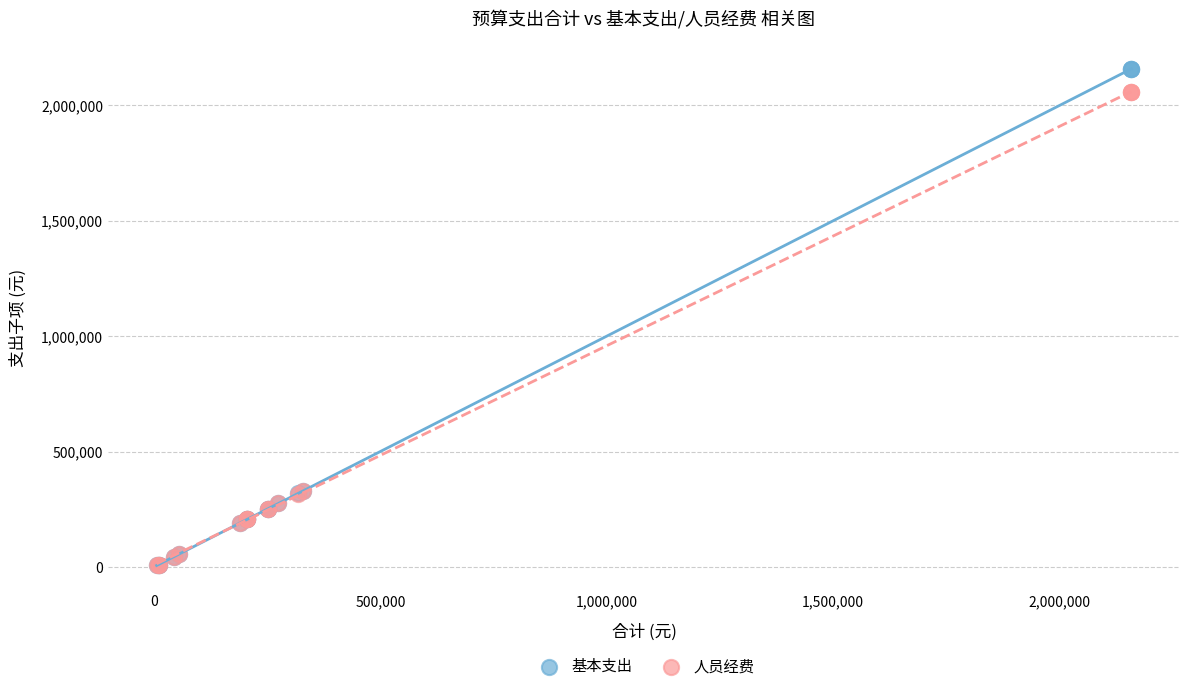

What are all the series names shown in the legend?

基本支出, 人员经费